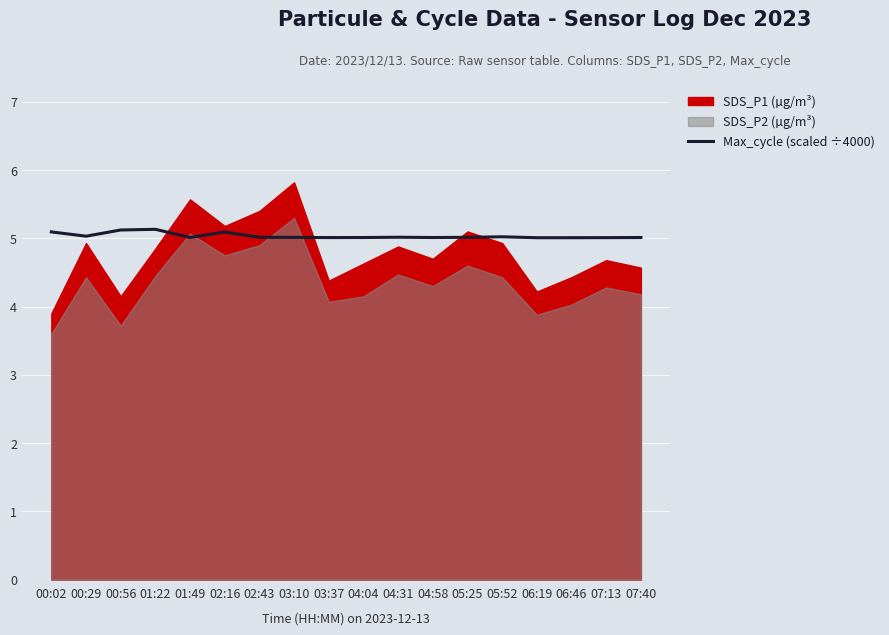

Reading left to right, list all the values displayed in this chart.

5.1	5.0	5.1	5.1	5.0	5.1	5.0	5.0	5.0	5.0	5.0	5.0	5.0	5.0	5.0	5.0	5.0	5.0